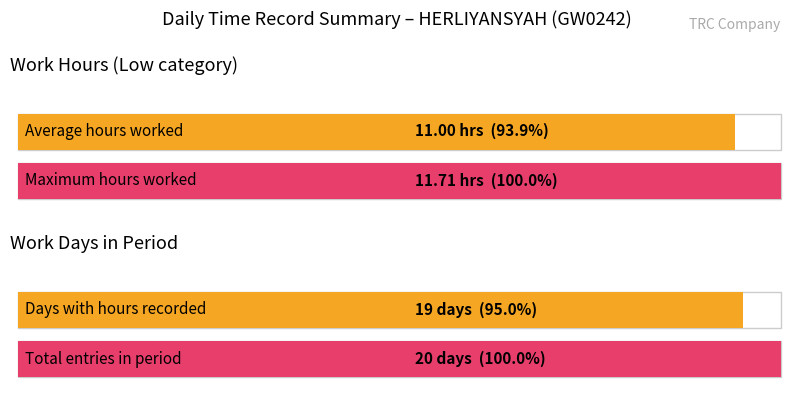

Between 2 and 5, which is larger?

5